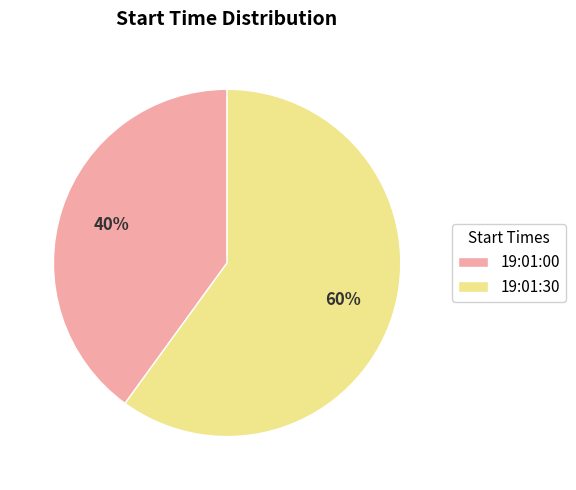

Is it true that 19:01:30 is 48% of the pie?

False